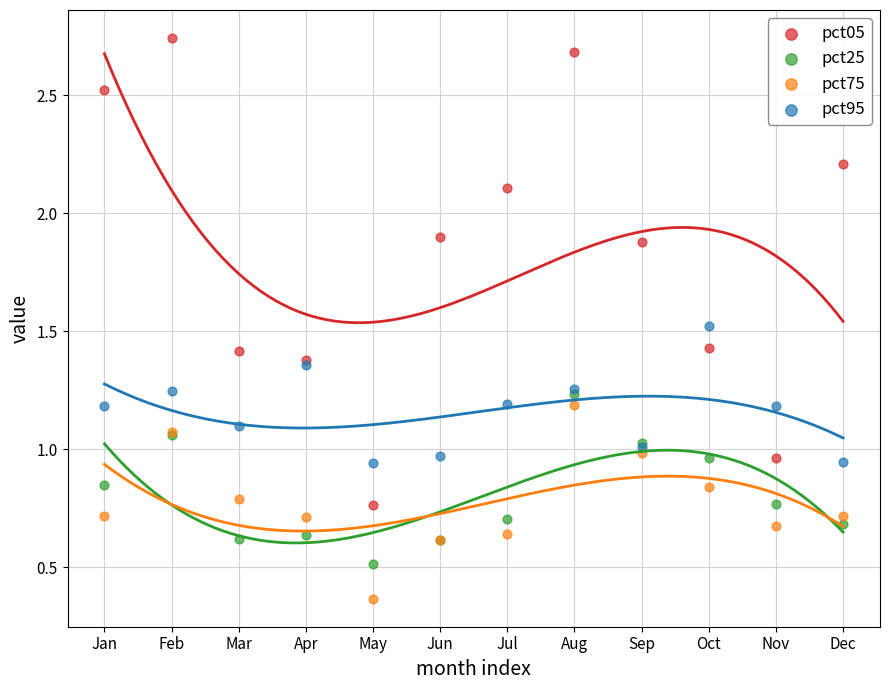

In the pct25 series, what Y value is closest to 0?

0.5